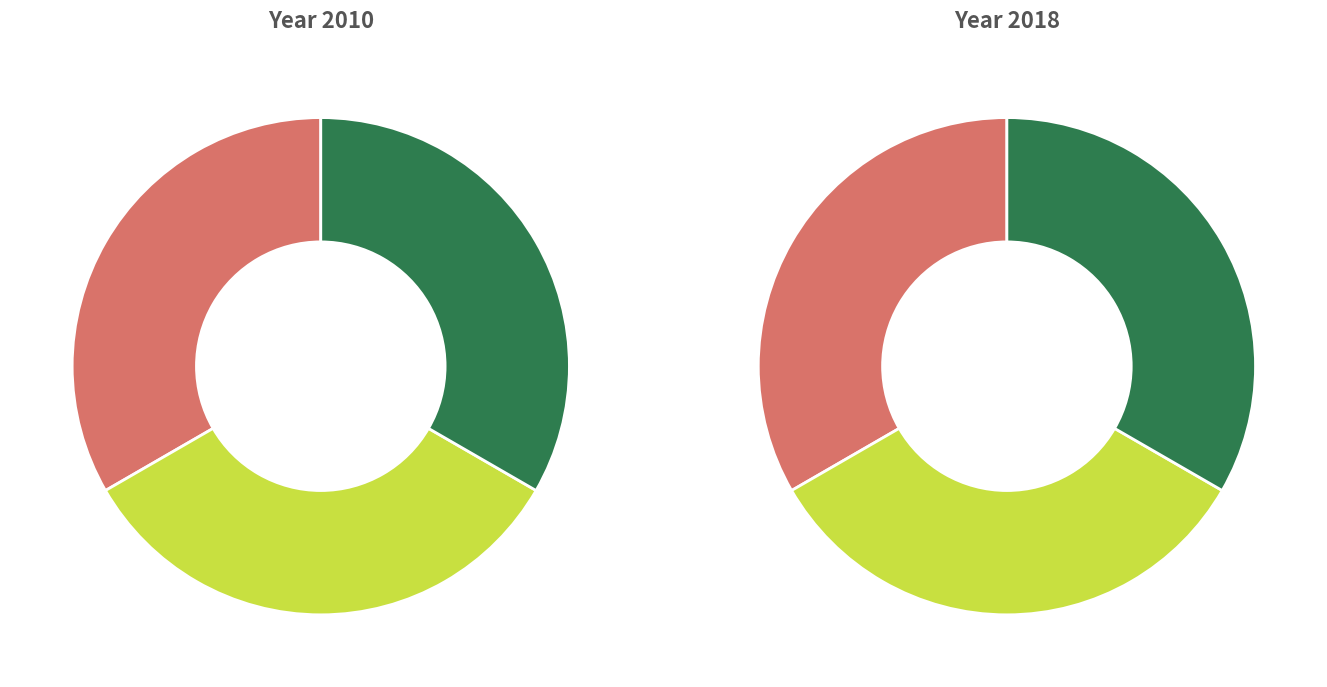

Rank the categories by value from highest to lowest.

1, 3, 2